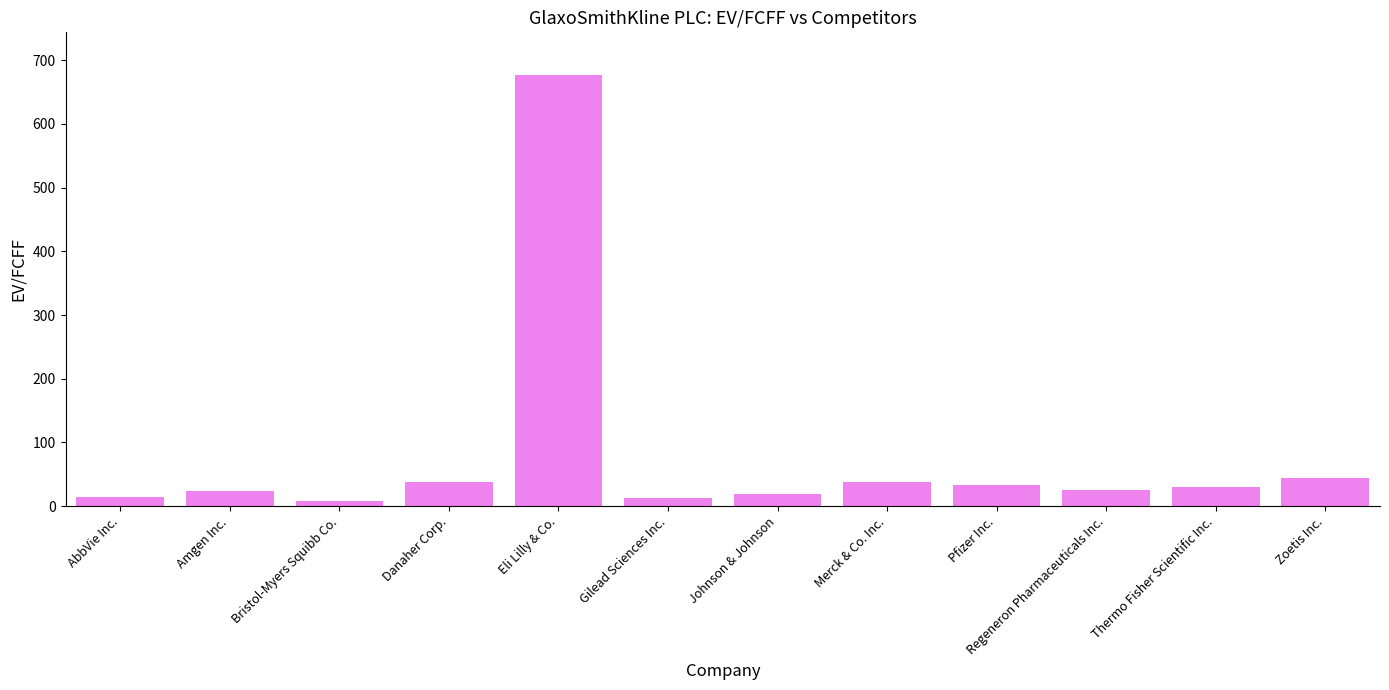

What is the change in value from Regeneron Pharmaceuticals Inc. to Zoetis Inc.?

+19.3